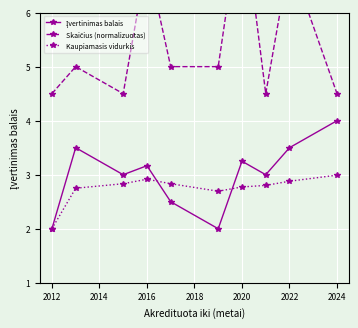

Which category has the lowest value in the Kaupiamasis vidurkis series?

2012